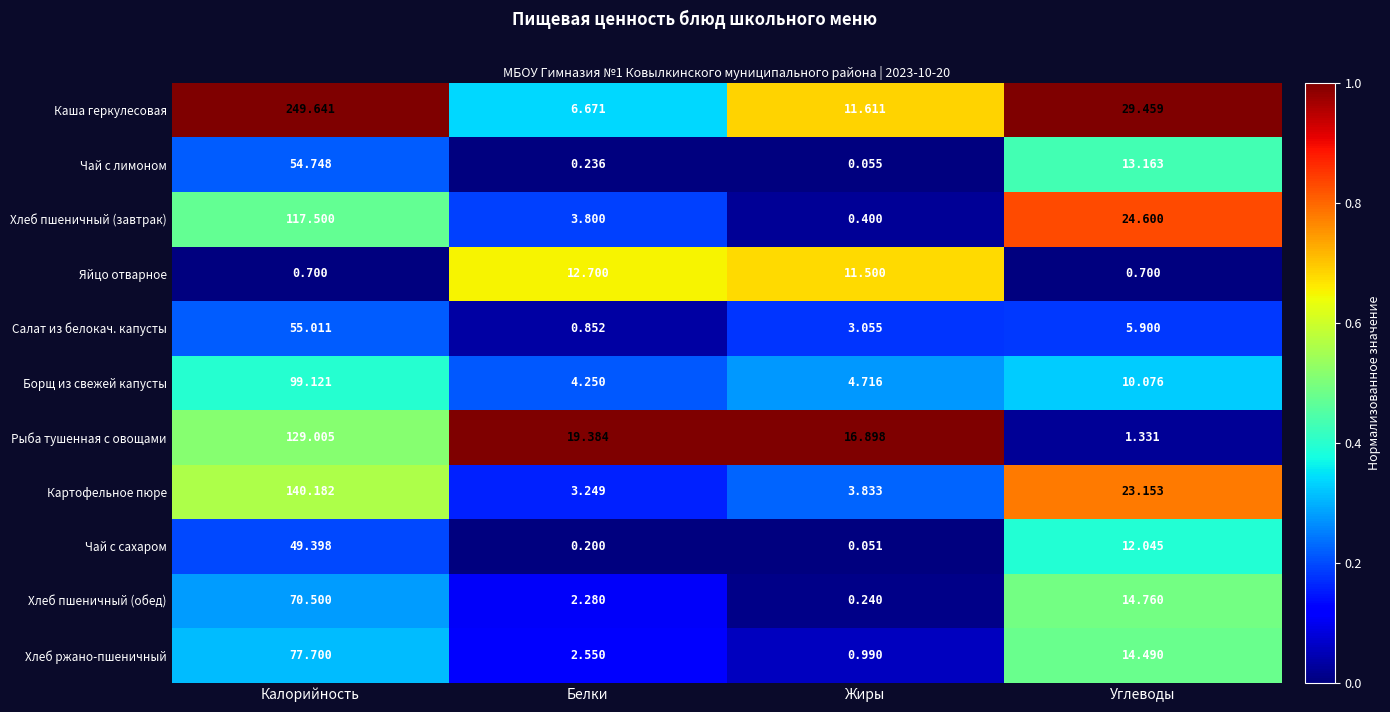

What is the total value across all series at Белки?

56.2